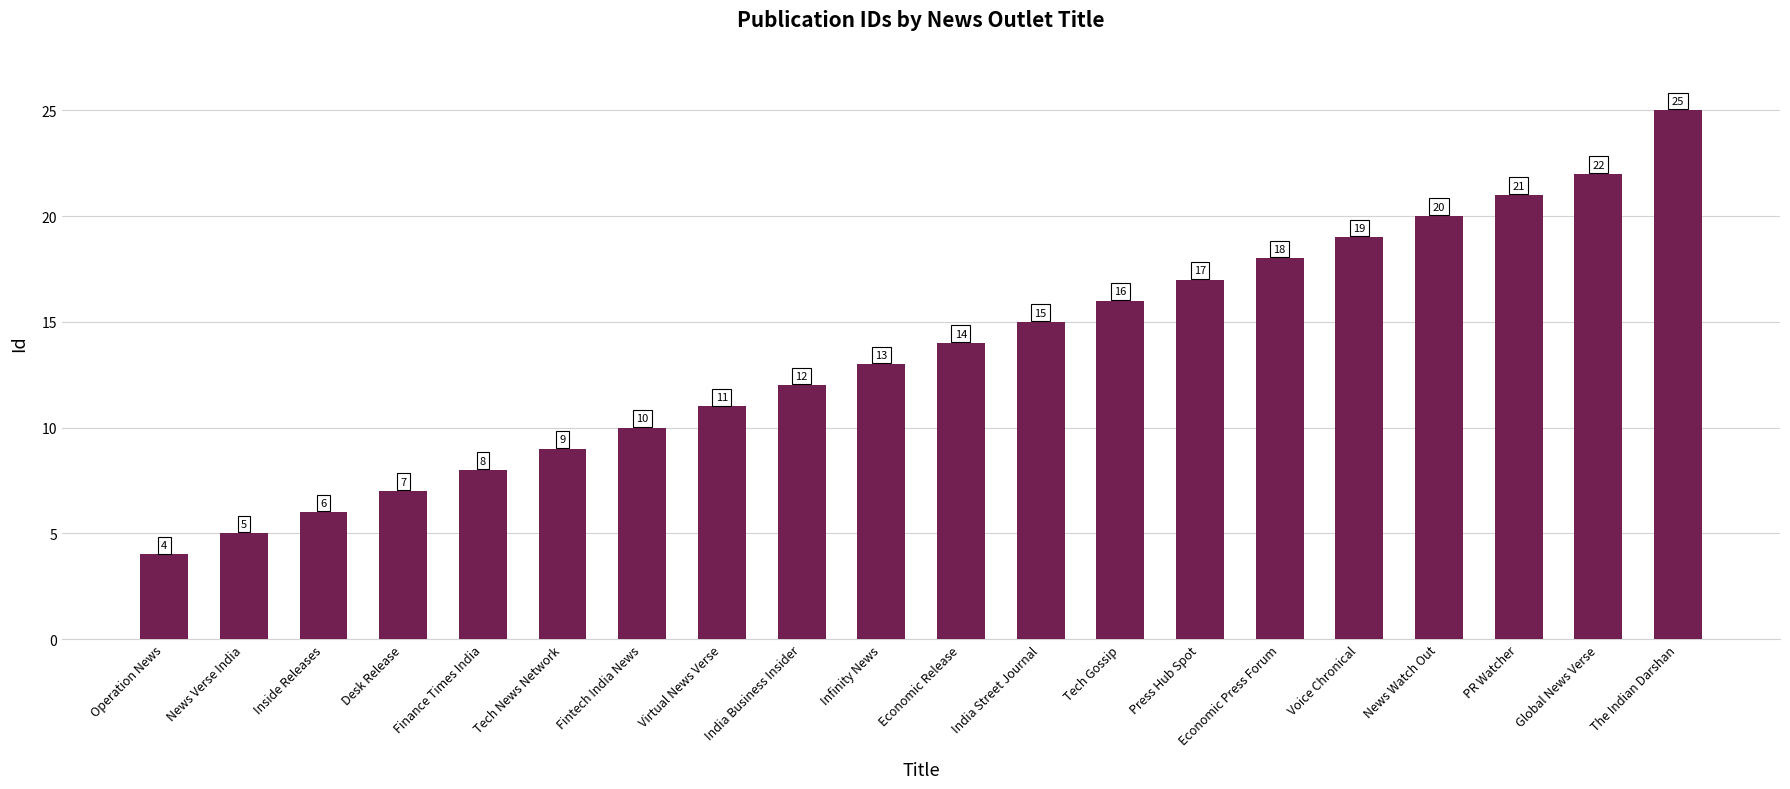

What is the ratio of the value at Operation News to the value at Voice Chronical?

0.2